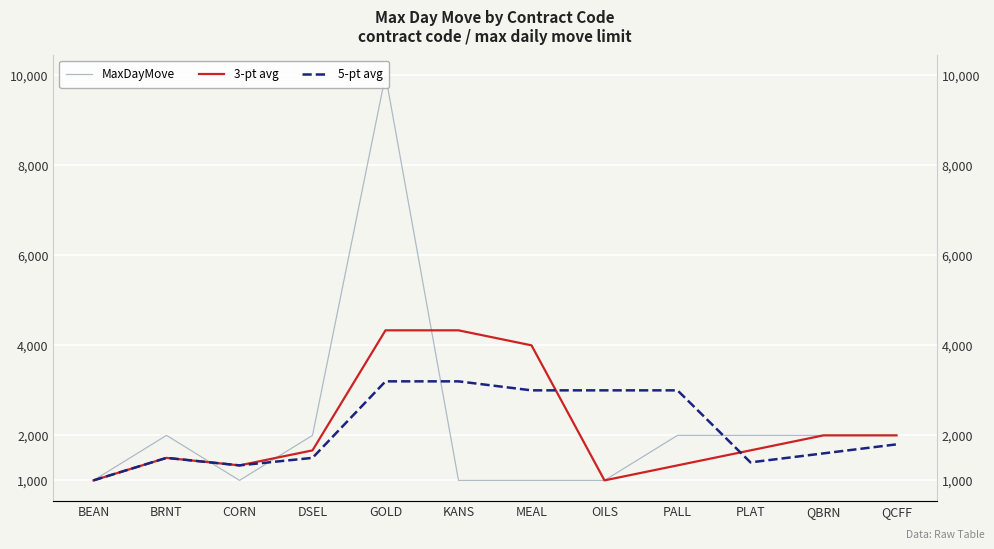

List the series in order of their overall mean, highest first.

MaxDayMove, 3-pt avg, 5-pt avg